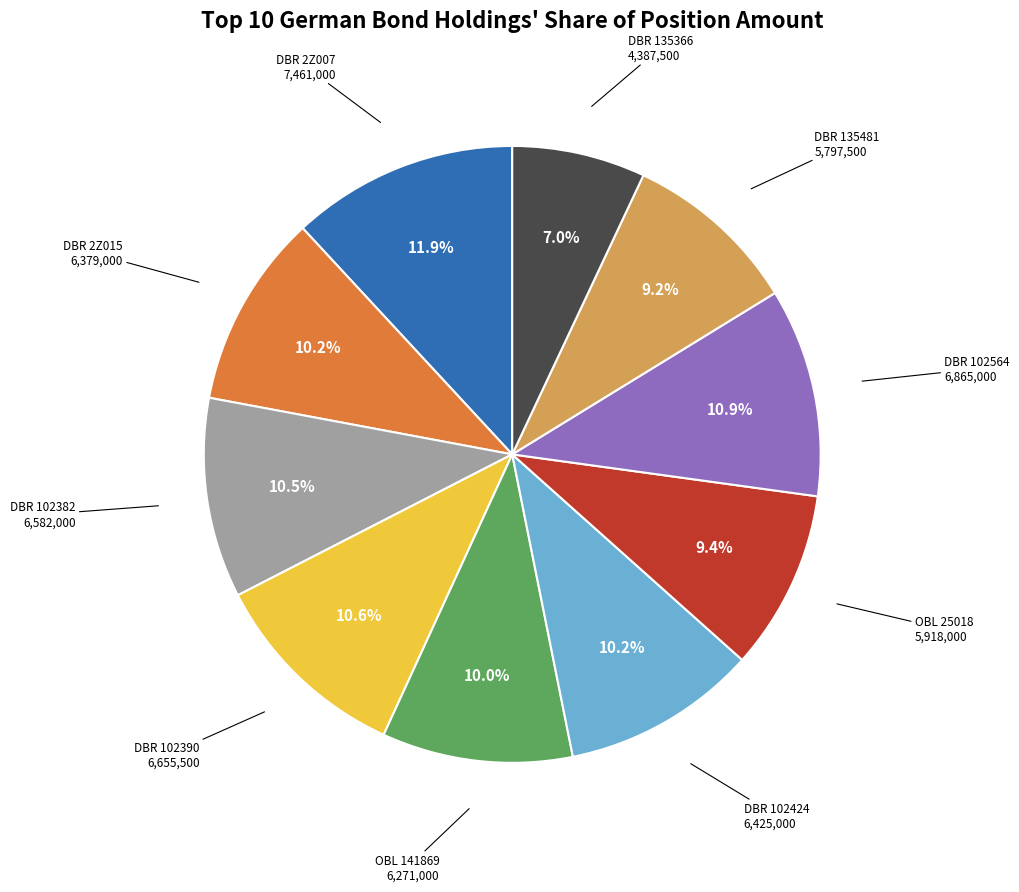

Is there any slice that represents more than half of the pie?

No